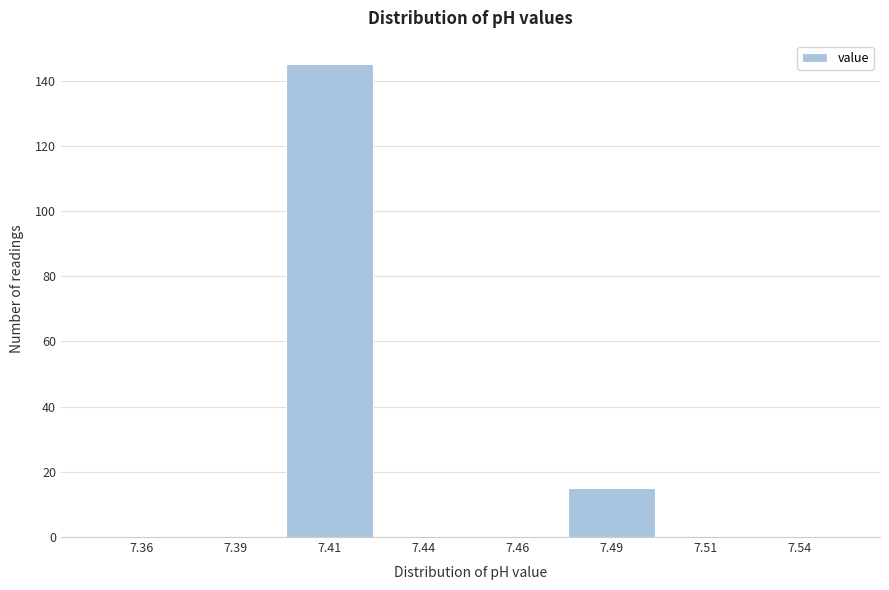

Reading right to left, list all the values displayed in this chart.

7.54=0	7.51=0	7.49=15	7.46=0	7.44=0	7.41=145	7.39=0	7.36=0